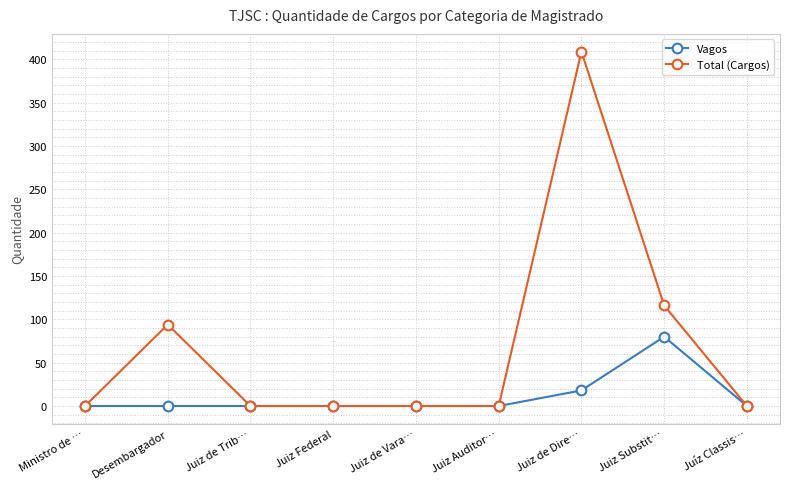

What are all the series names shown in the legend?

Vagos, Total (Cargos)